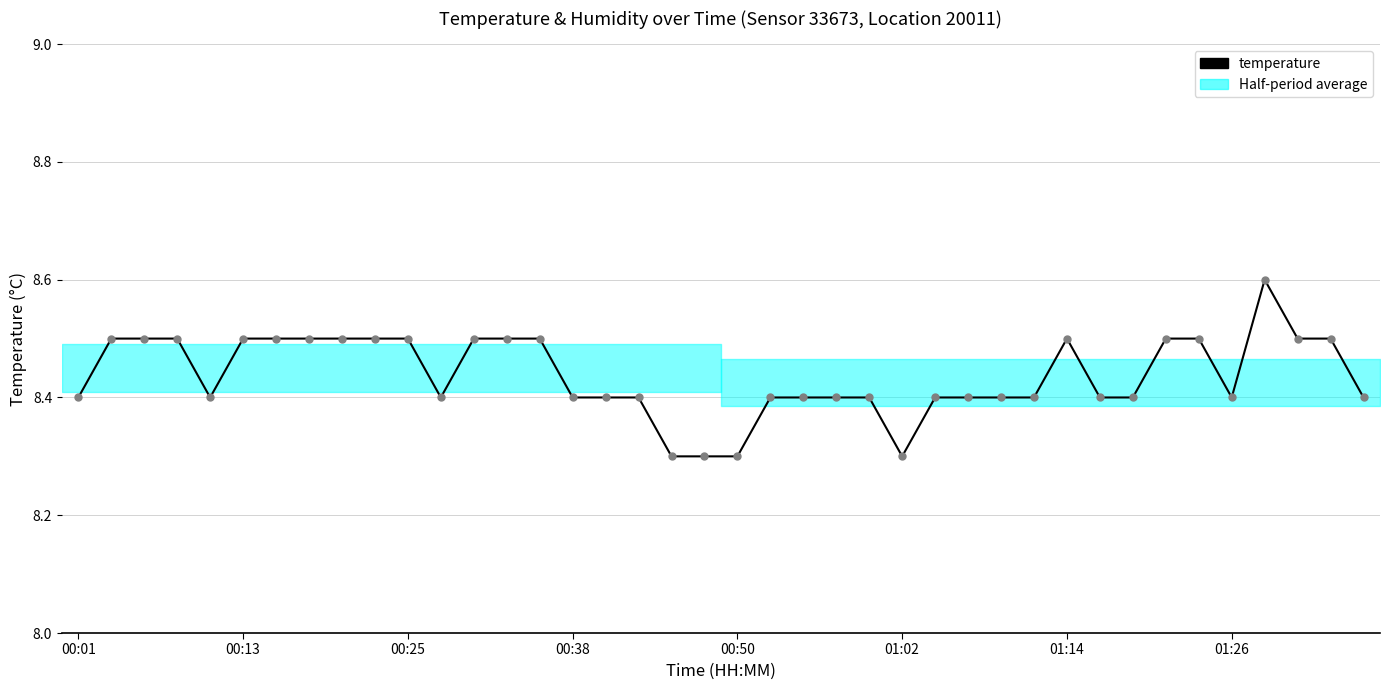

What is the maximum value shown in the chart?

8.6